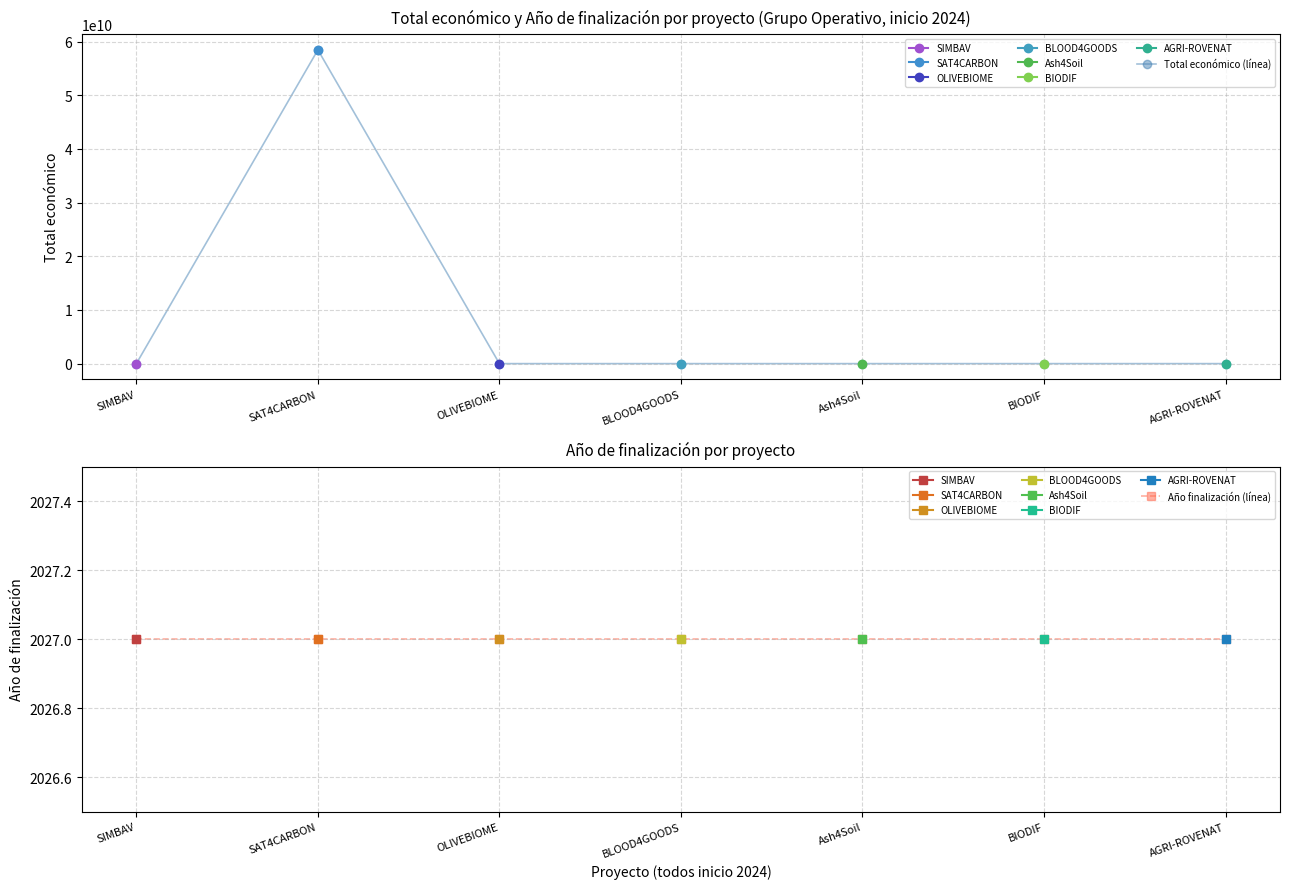

How many lines are shown in the chart?

2